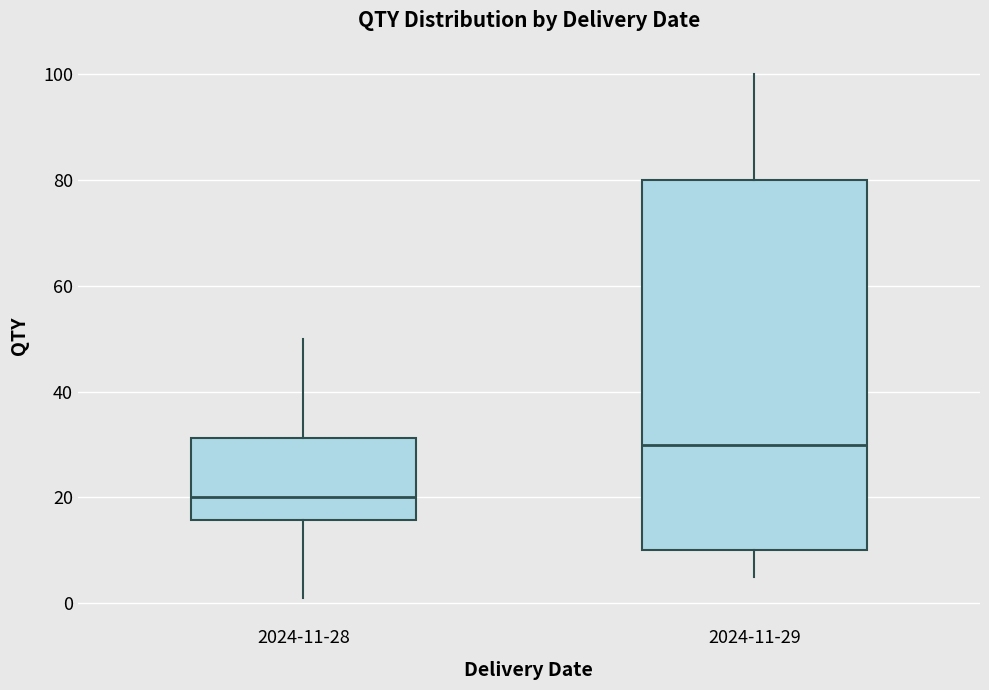

Which box has the lowest median line?

2024-11-28